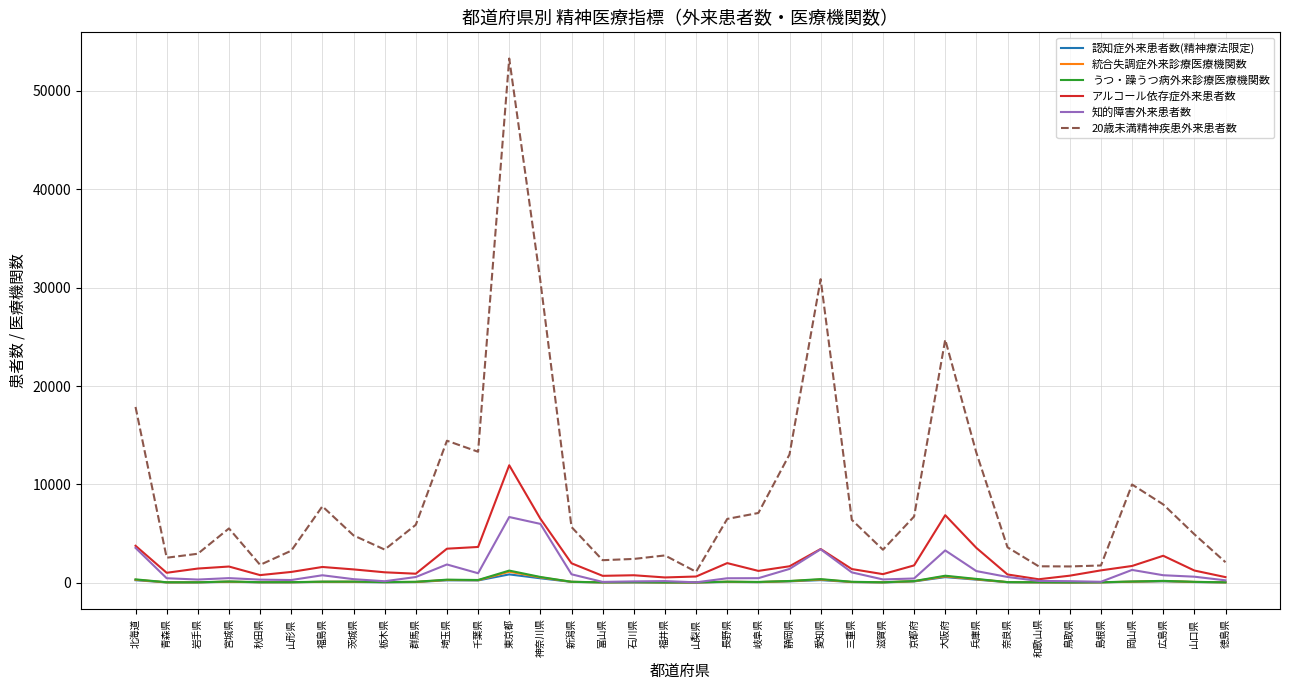

The 20歳未満精神疾患外来患者数 series shows 2790 at 福井県. True or false?

True